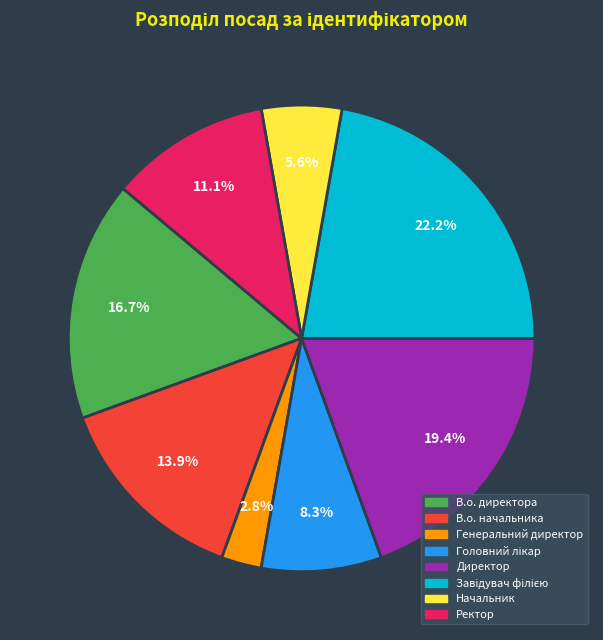

The Ректор slice represents 11% of the pie. True or false?

True